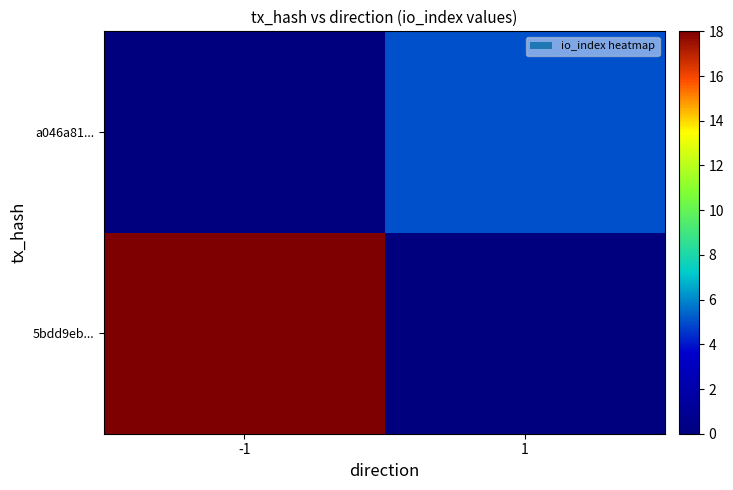

Rank the series at -1 from lowest to highest value.

a046a81..., 5bdd9eb...